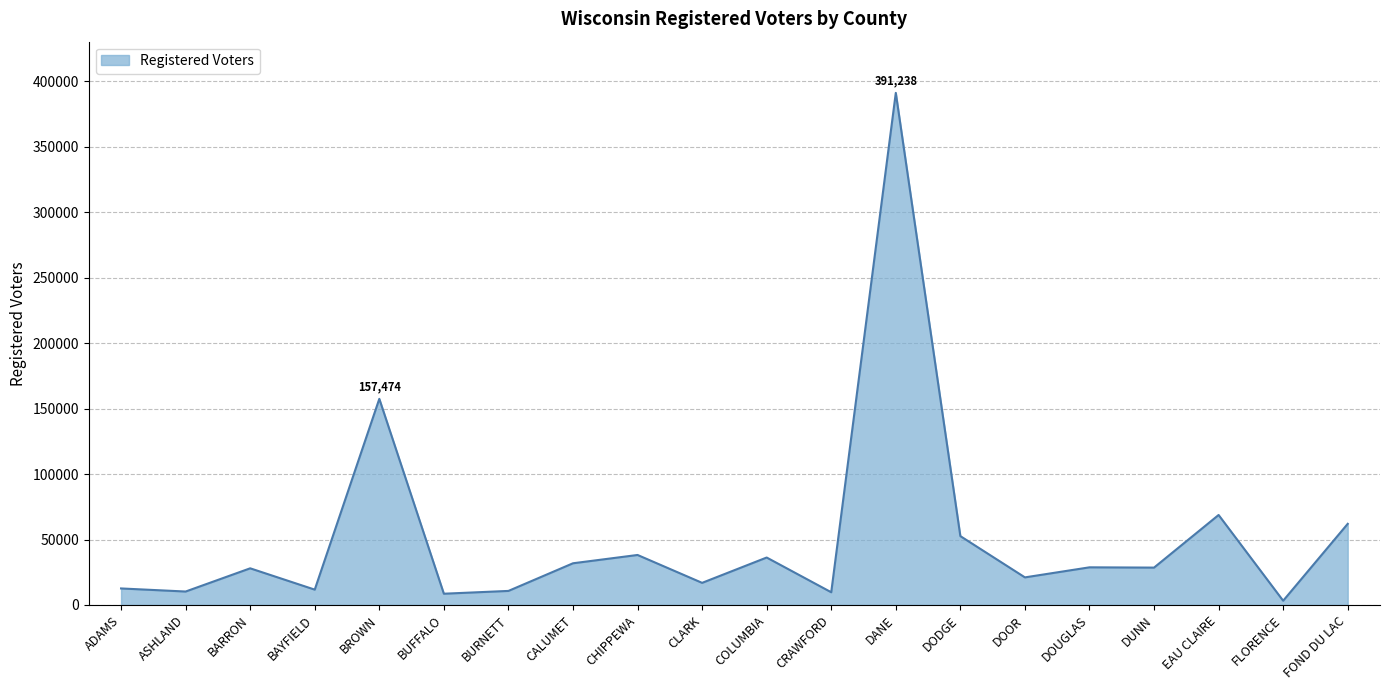

The chart shows a value of 16886 at CLARK. True or false?

True